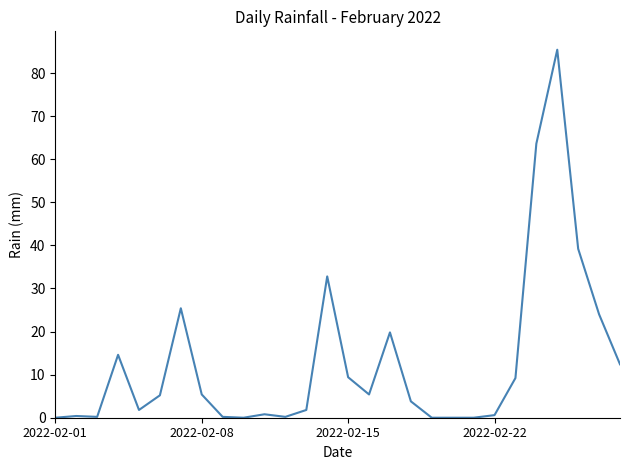

What is the difference between the maximum and second lowest values?

85.4